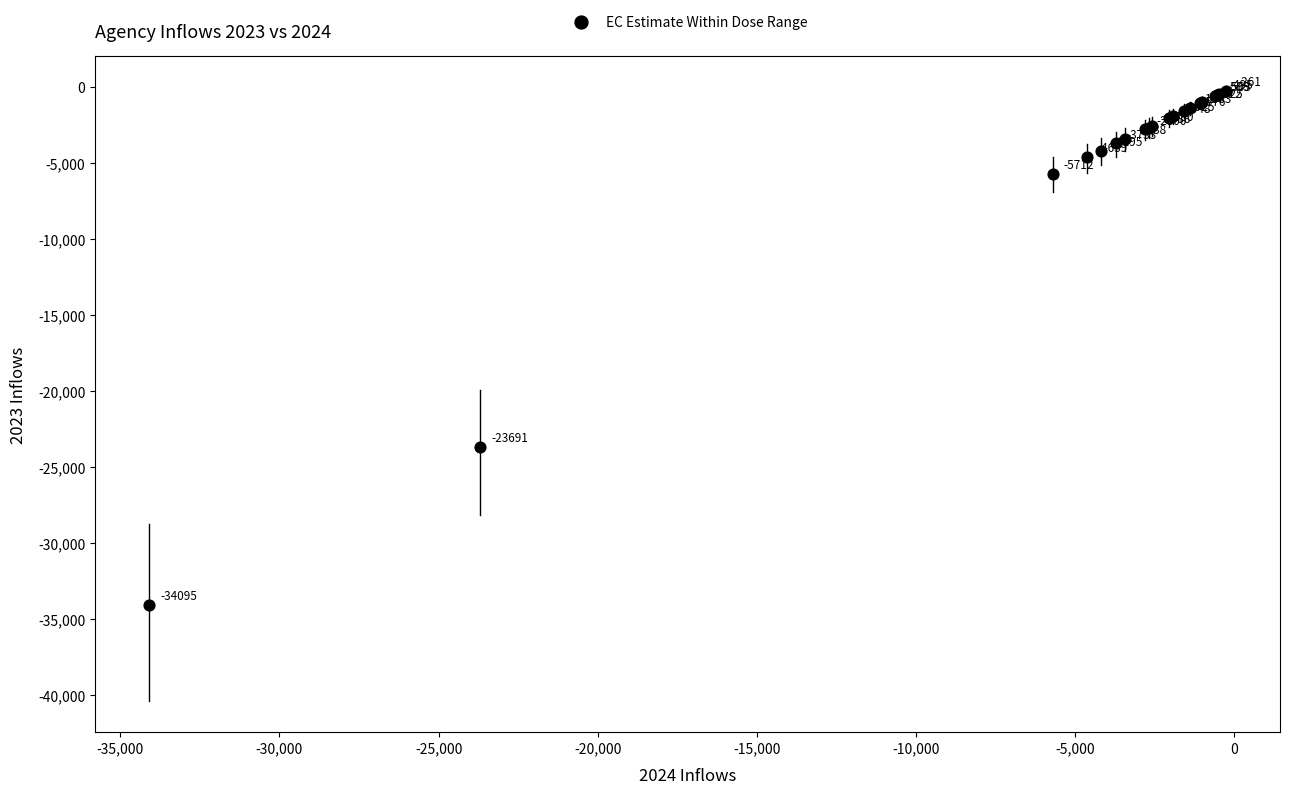

What Y value in the scatter plot is closest to -17178?

-23691